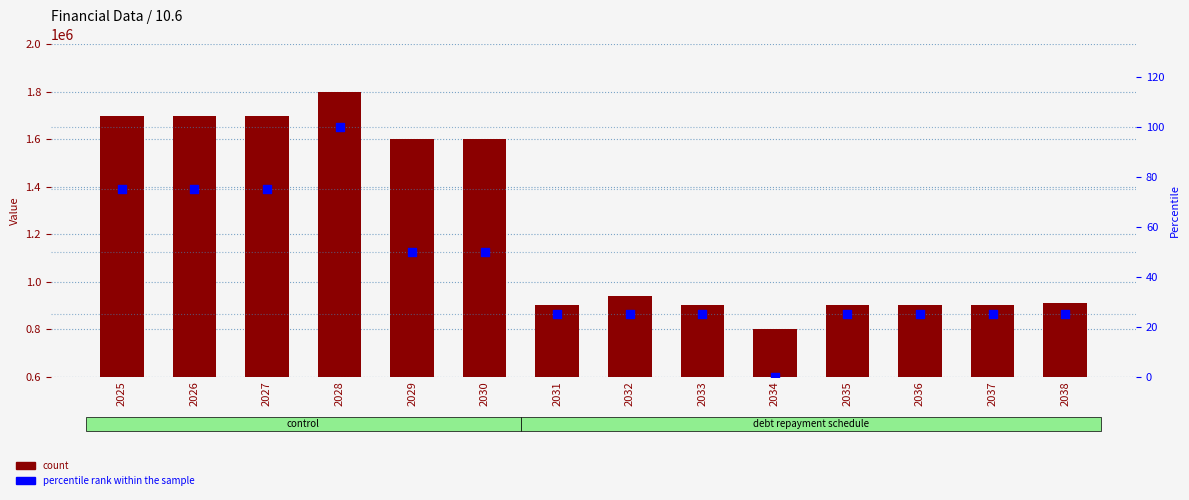

At how many categories does at least one series exceed 629414?

14